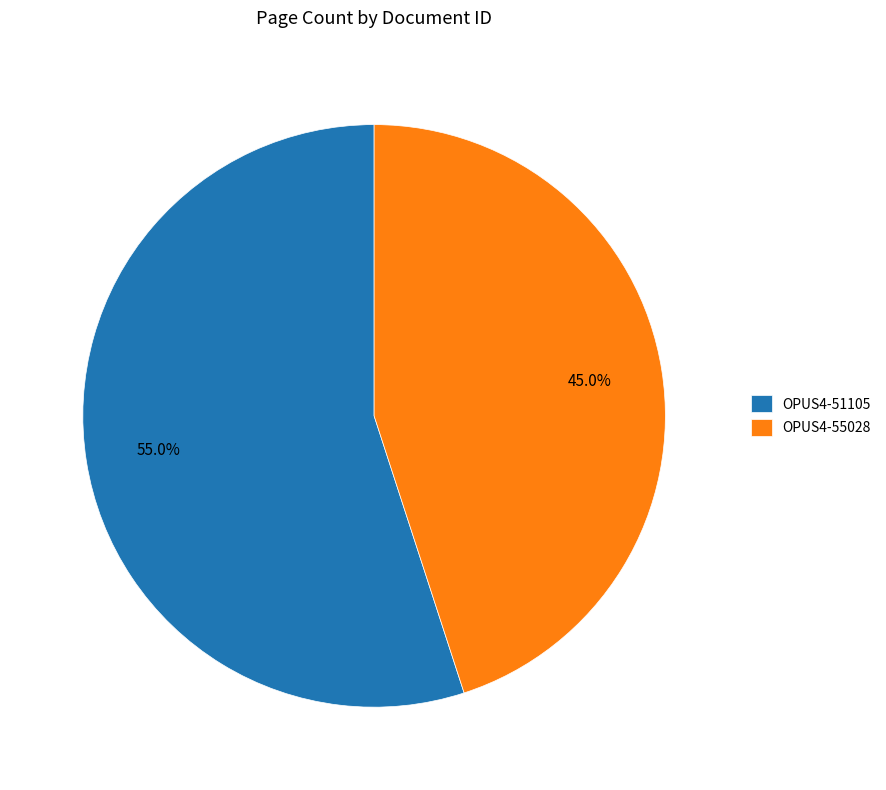

How many slices are in this pie chart?

2